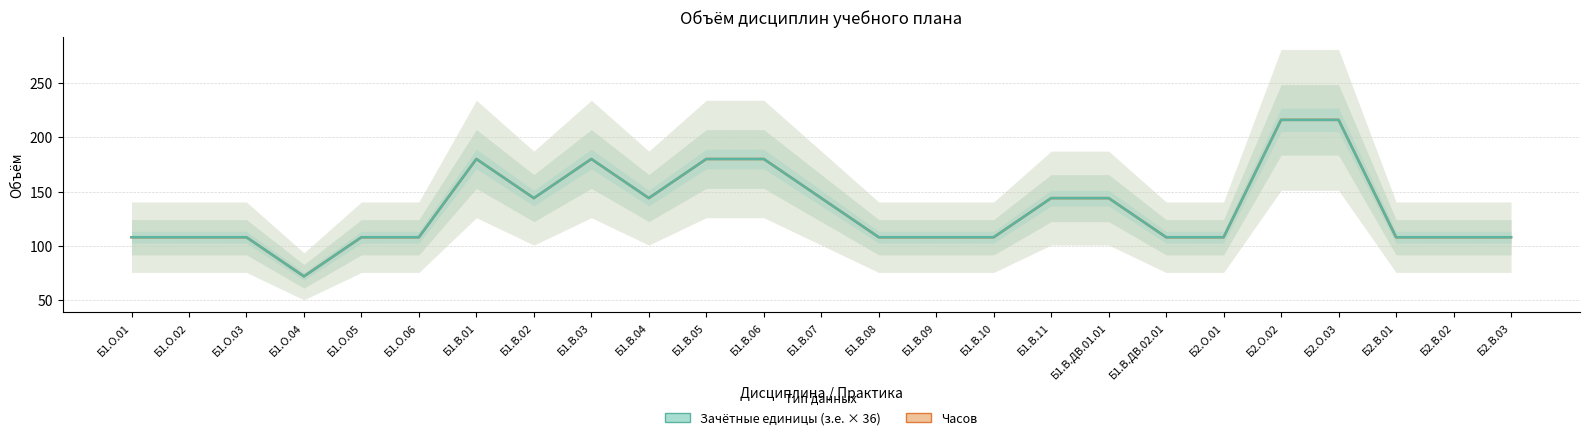

What is the difference between the maximum and second lowest values in the Зачётные единицы (з.е. × 36) series?

108